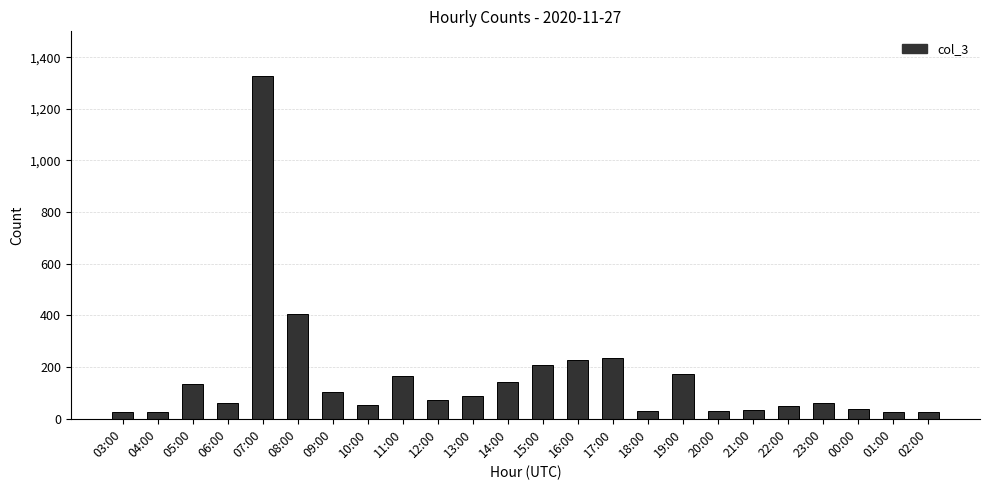

What position from the right is 14:00?

13